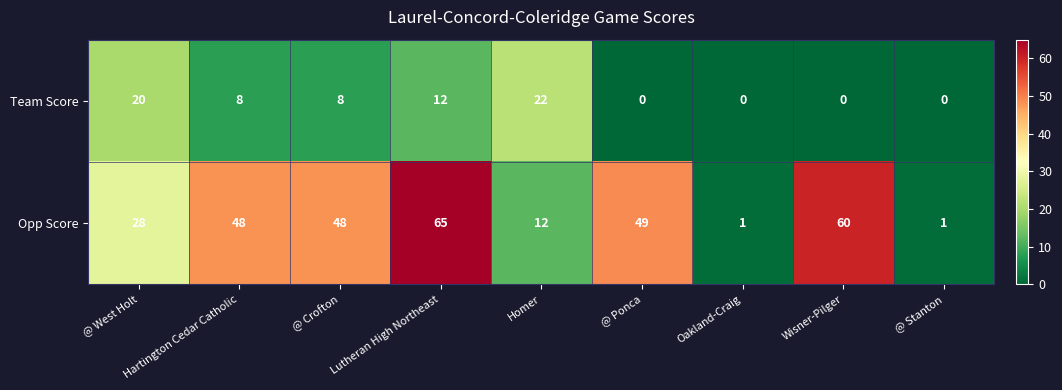

Is it true that Opp Score equals 29 at Hartington Cedar Catholic?

False